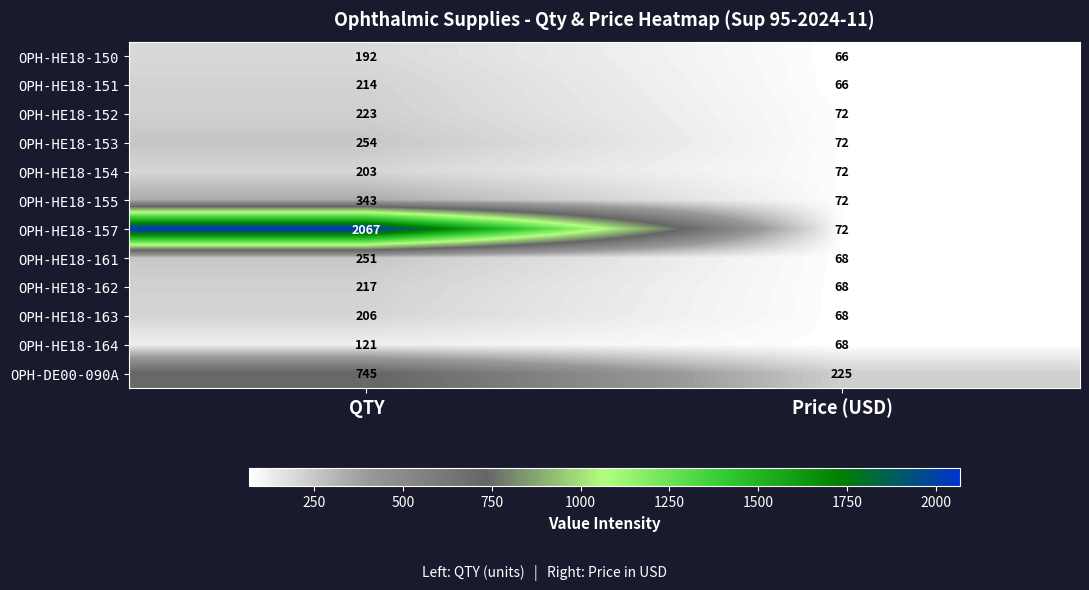

Which series changed the most between QTY and Price (USD)?

OPH-HE18-157